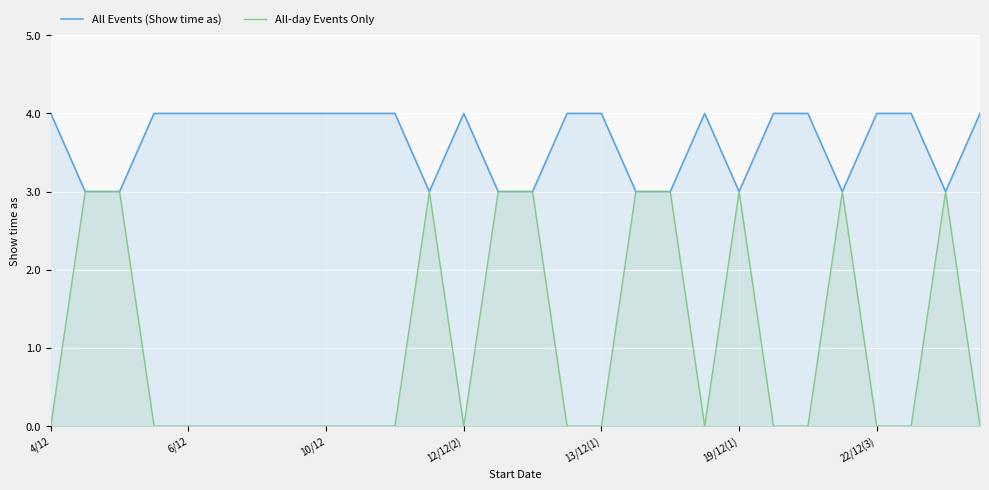

What is the average value of the All-day Events Only series?

1